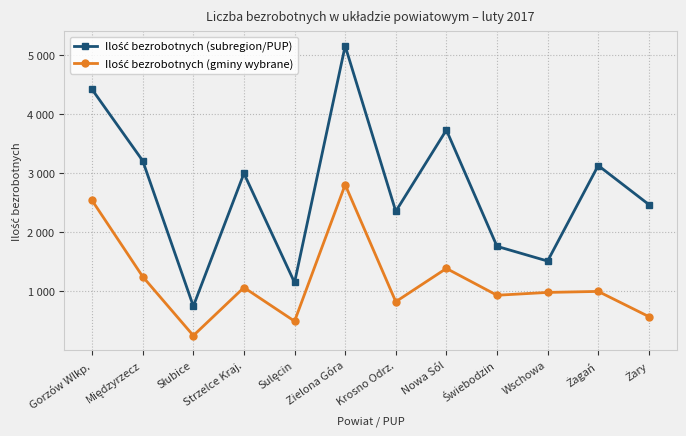

Does the chart have visible grid lines?

Yes